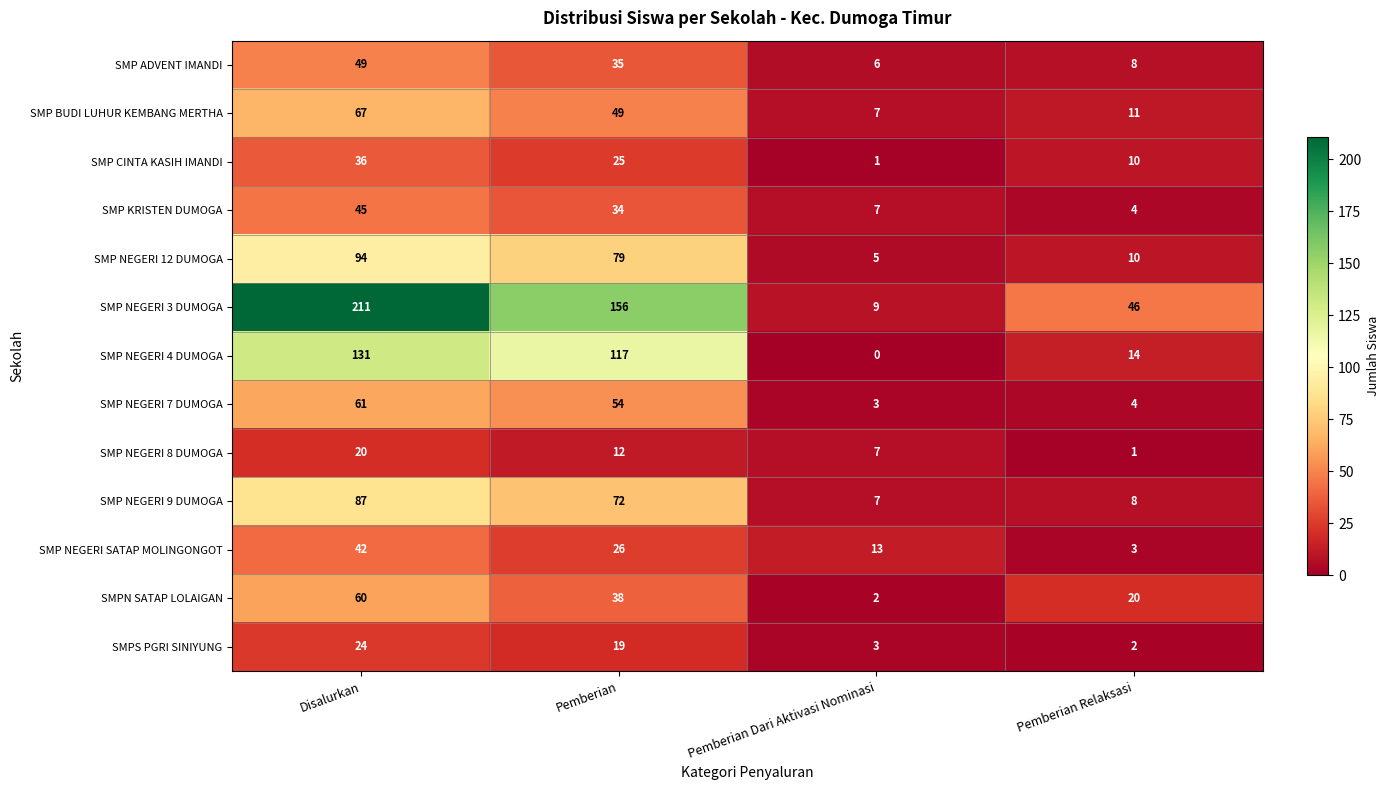

What is the approximate value of SMP NEGERI 12 DUMOGA at Pemberian Relaksasi, to the nearest 10?

10